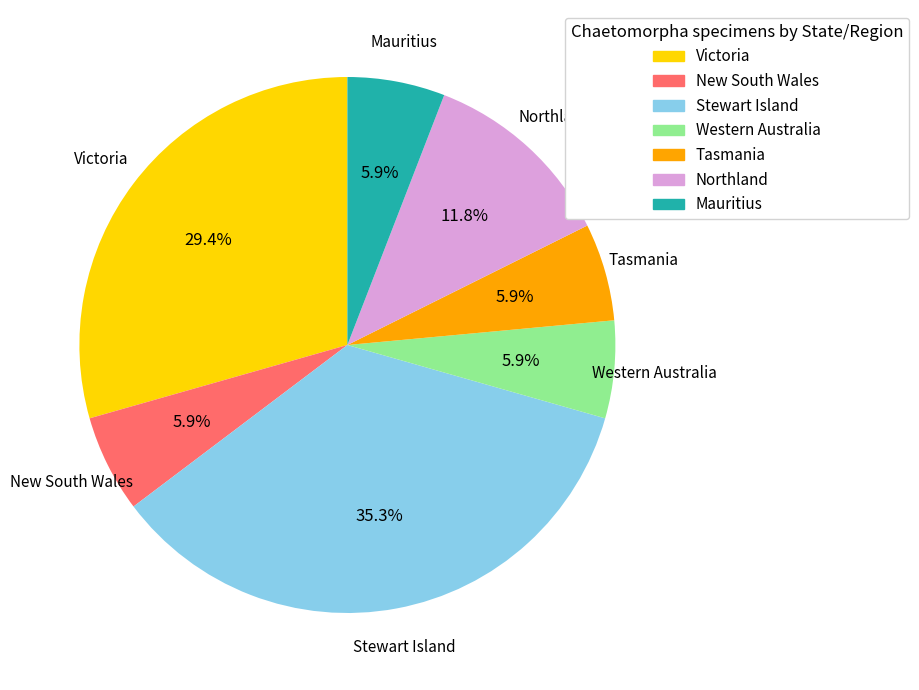

Is the sum of Northland and Stewart Island greater than half?

No